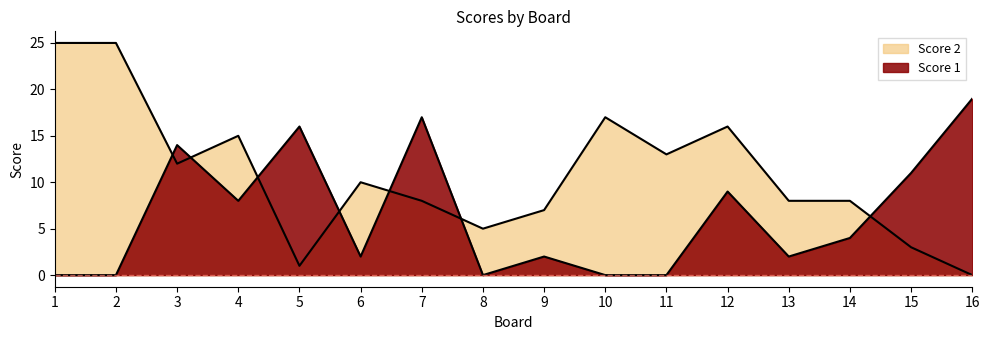

Which series has the widest spread of values?

Score 2